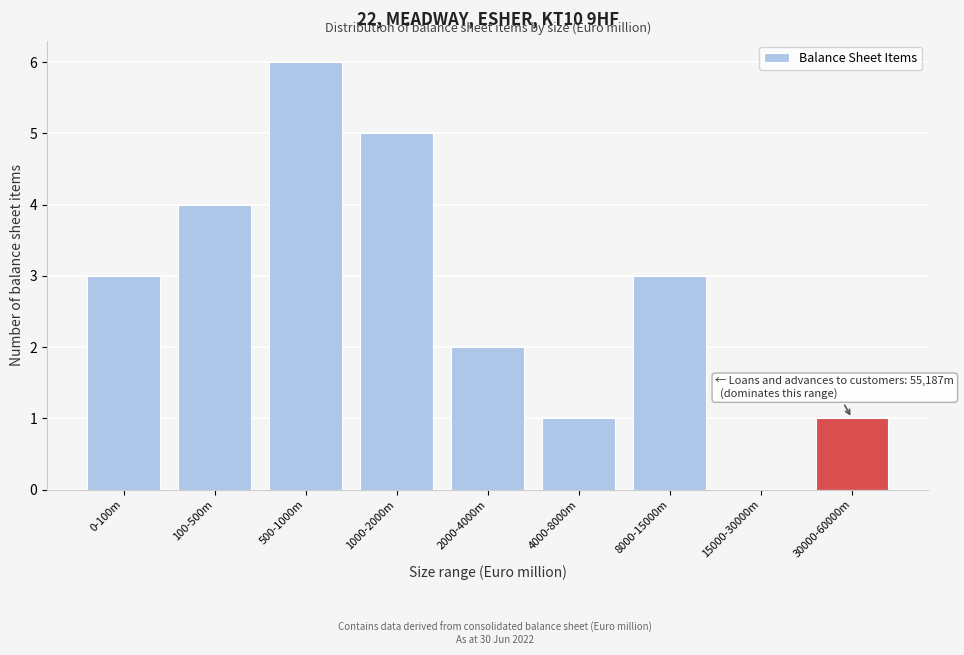

Reading left to right, what are all the values shown in this chart?

0-100m=3	100-500m=4	500-1000m=6	1000-2000m=5	2000-4000m=2	4000-8000m=1	8000-15000m=3	15000-30000m=0	30000-60000m=1